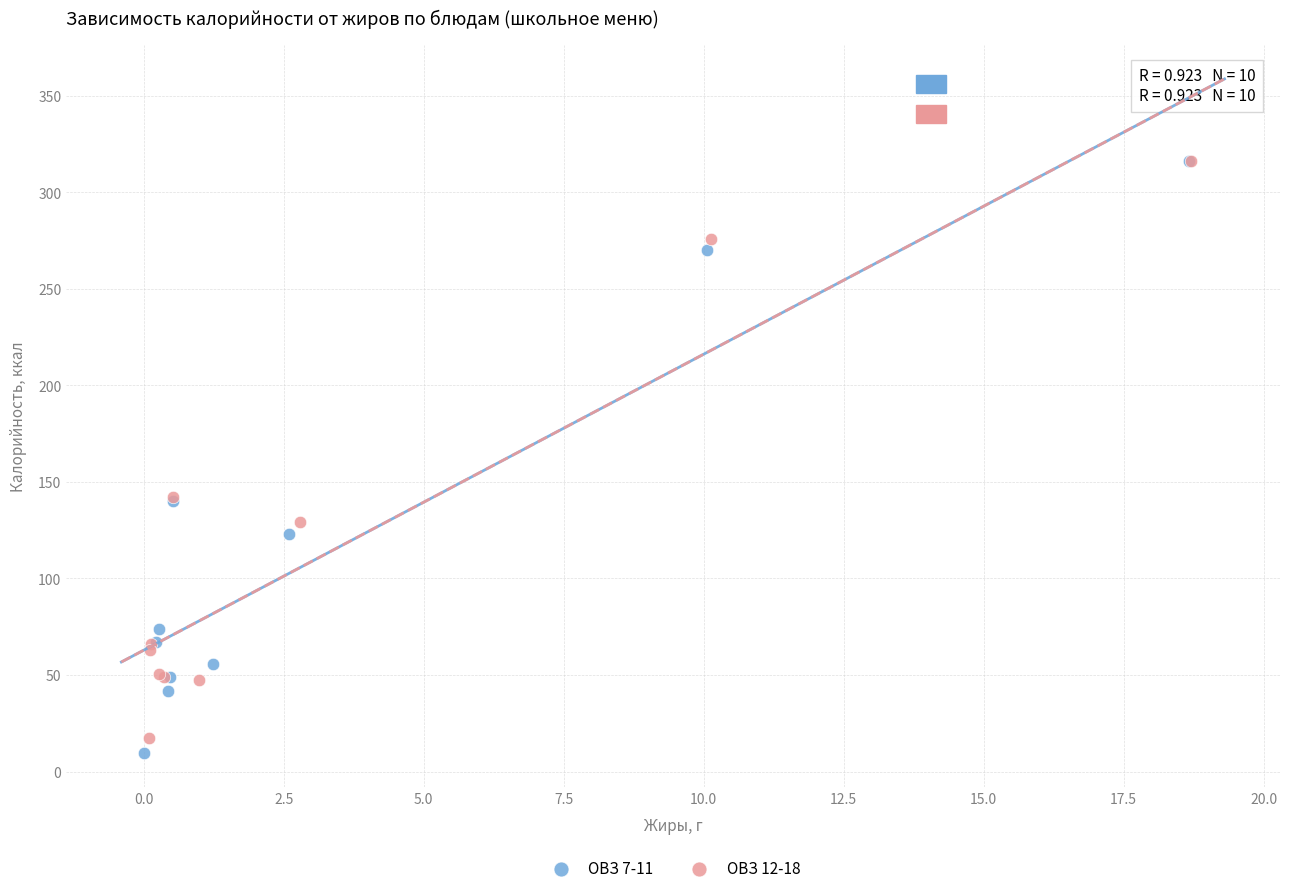

Which series has the largest Y range (max minus min)?

ОВЗ 7-11